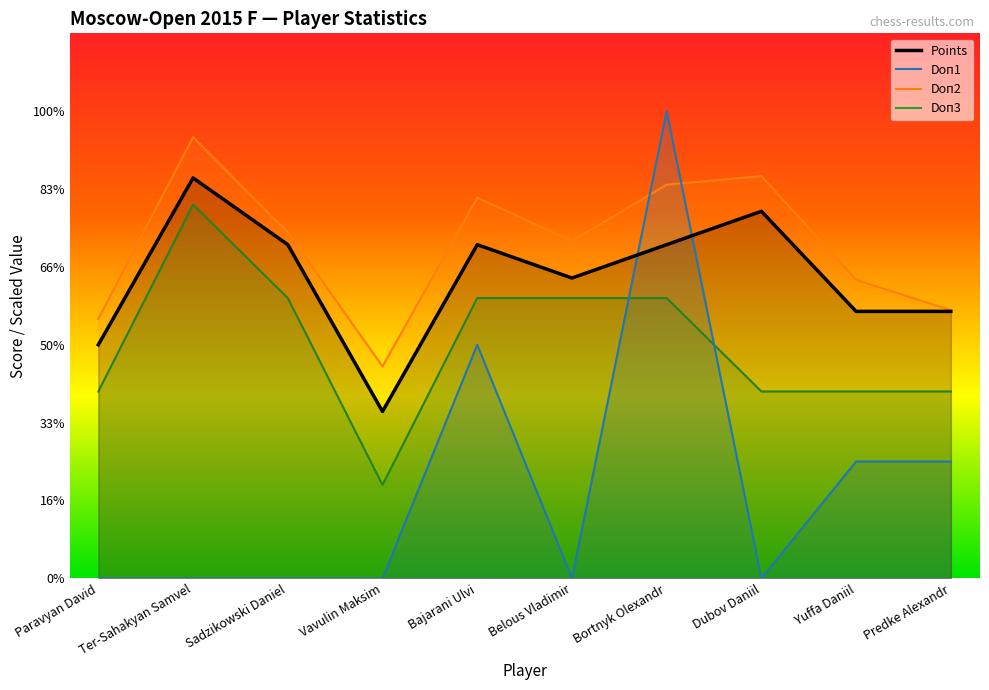

In Points, how many points are higher than both neighbors (excluding endpoints)?

3